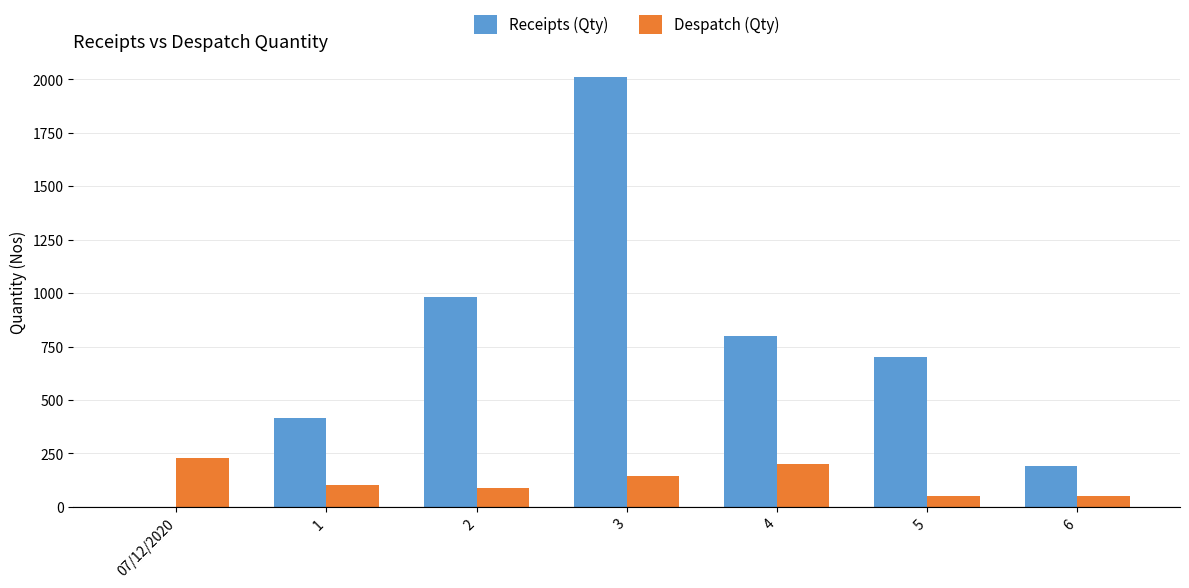

Is the value of Despatch (Qty) at 07/12/2020 greater than the value of Receipts (Qty) at 4?

No